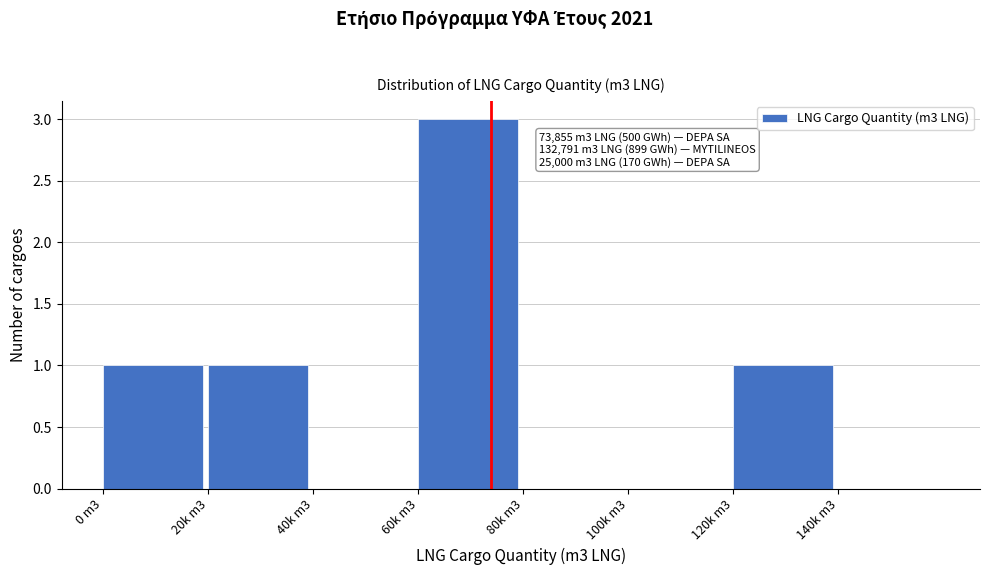

Reading left to right, list all the values displayed in this chart.

0 m3=1	20k m3=1	40k m3=0	60k m3=3	80k m3=0	100k m3=0	120k m3=1	140k m3=0